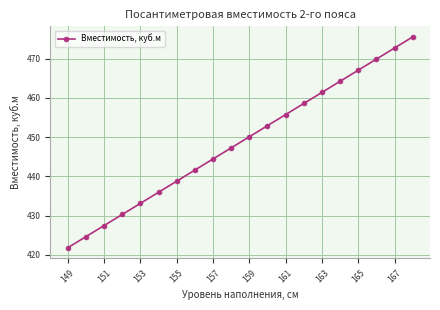

What is the minimum value shown in the chart?

421.8